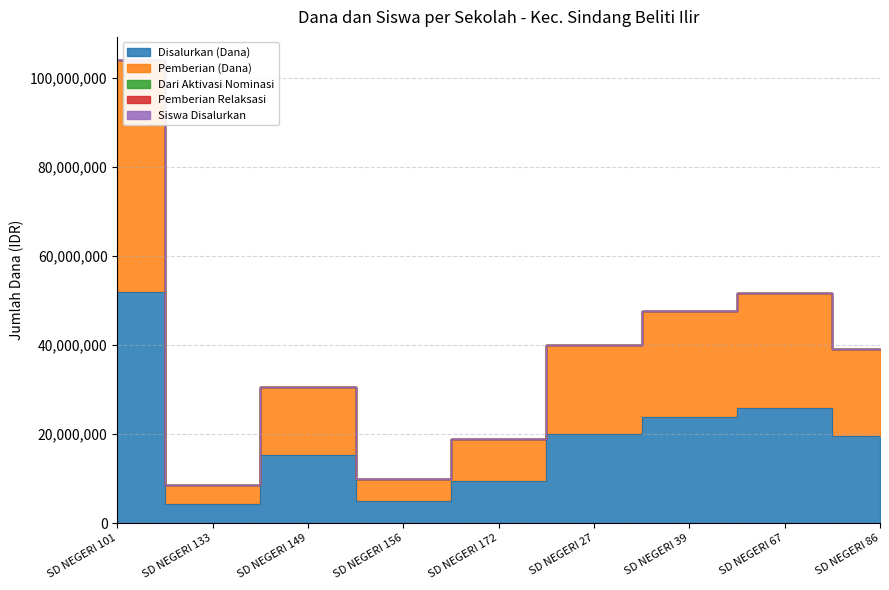

What is the label of the 3rd point from the left?

SD NEGERI 149